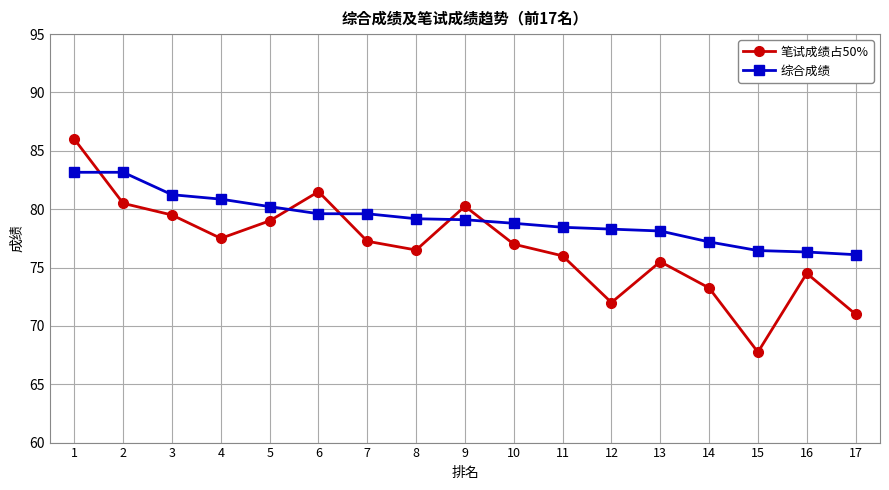

True or false: 综合成绩 and 笔试成绩占50% intersect in this chart.

True